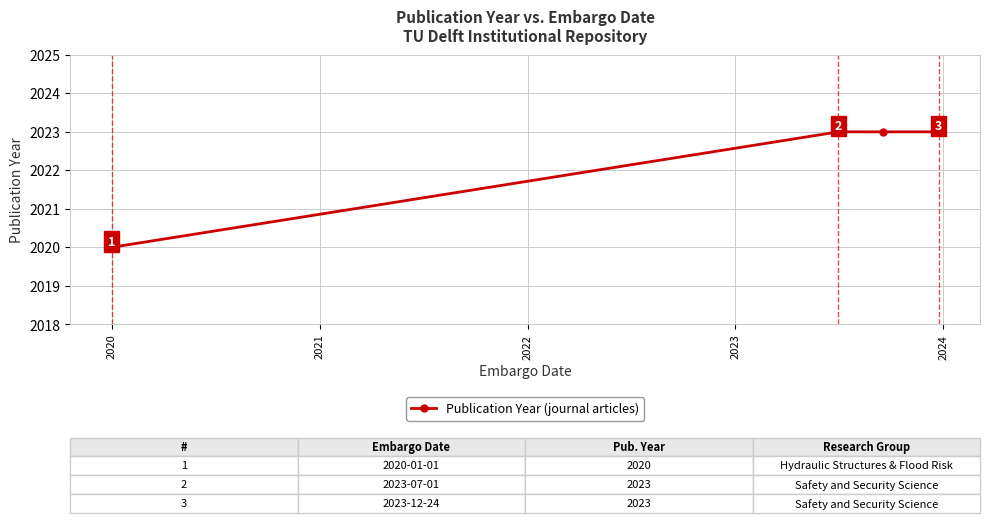

What is the value of the 3rd point from the left?

2023